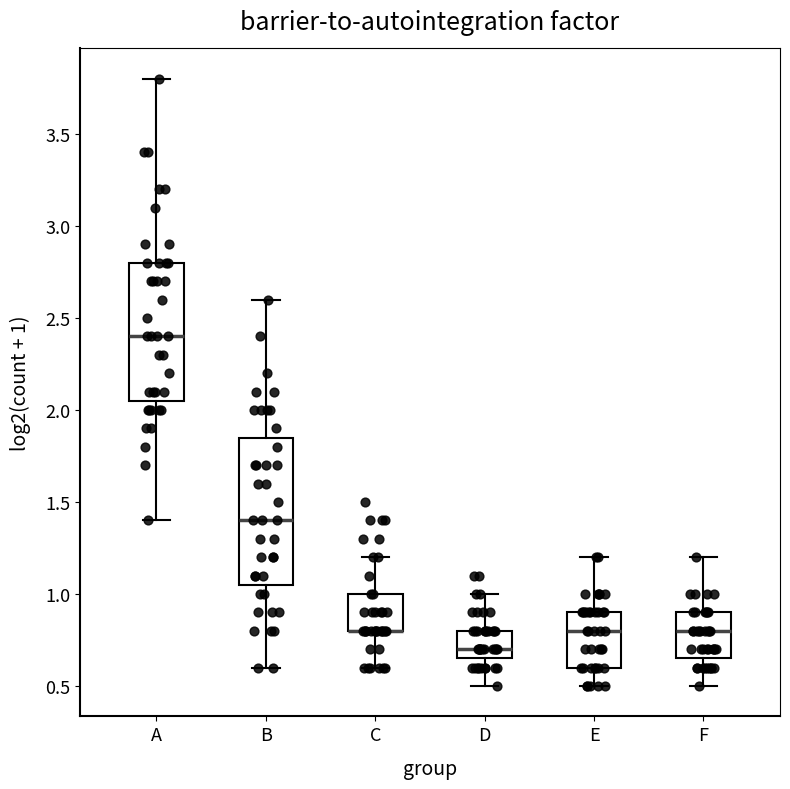

Where does the upper whisker of the box for E end on the y-axis? The values are not printed on the chart, so give them approximately, as read against the axis.

1.20